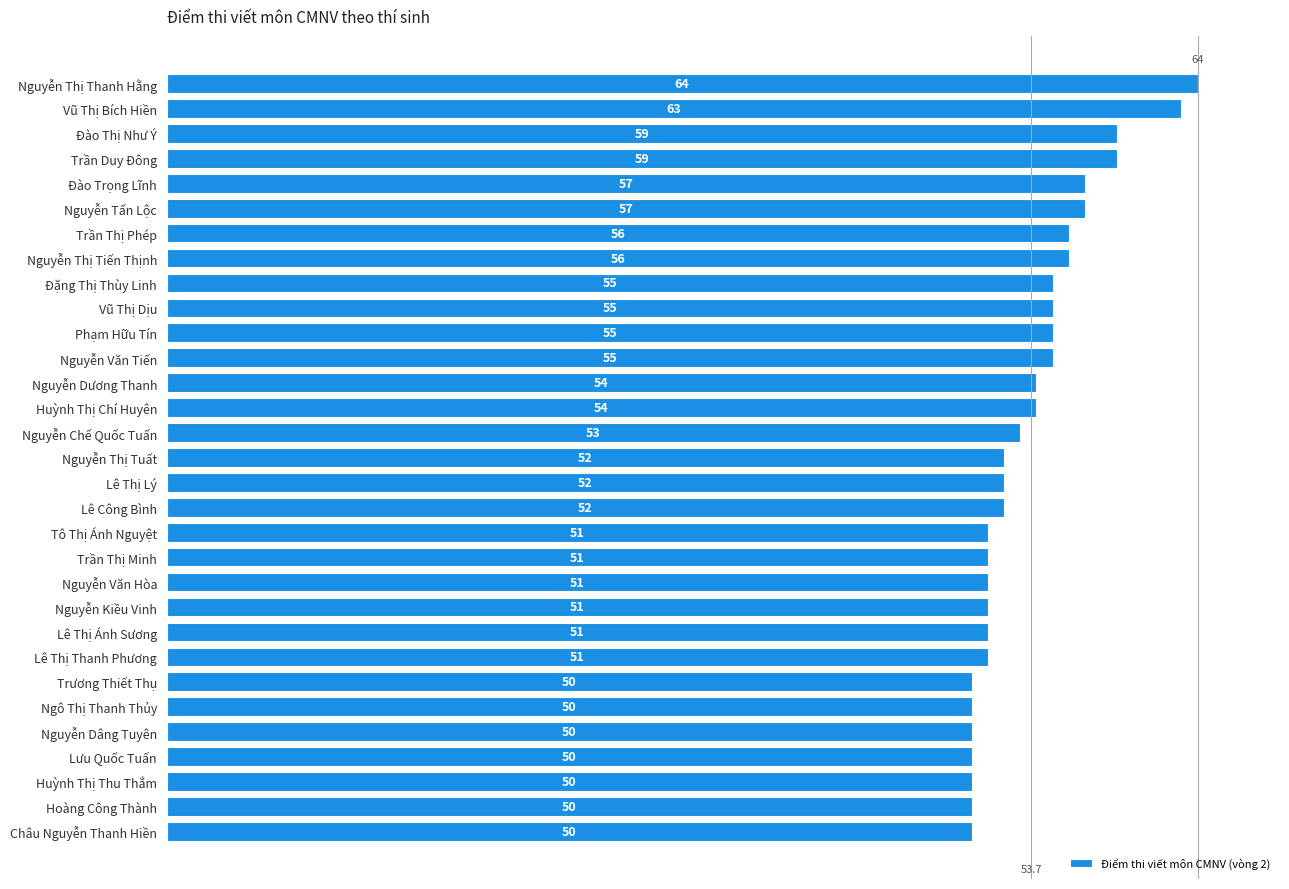

What is the difference between the second highest and minimum values?

13